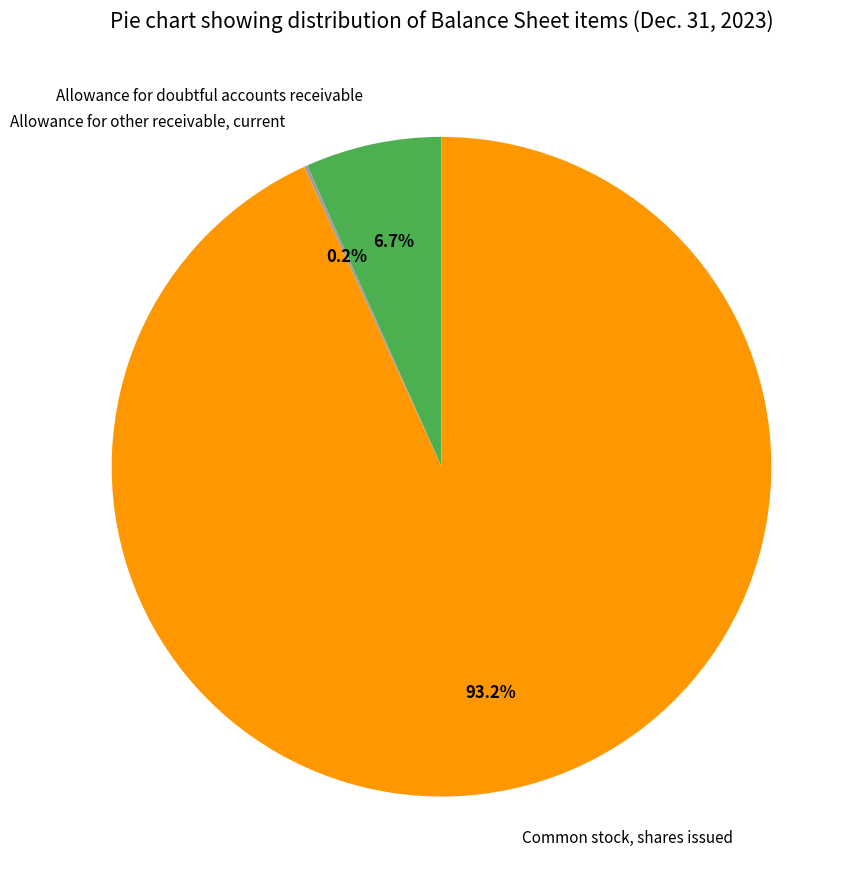

To the nearest percent, what is the difference between the Common stock, shares issued and Allowance for doubtful accounts receivable slice percentages?

86%